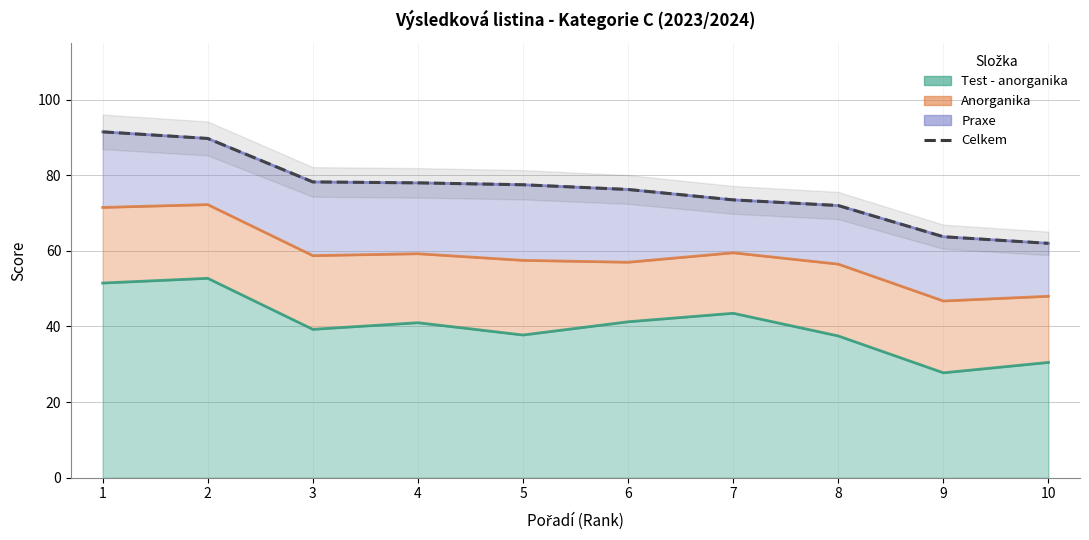

Rank the categories by value from lowest to highest.

10, 9, 8, 7, 6, 5, 4, 3, 2, 1